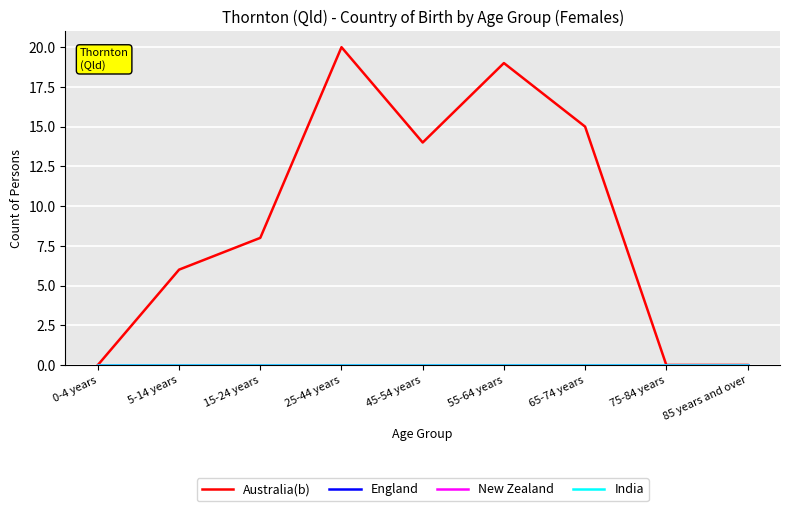

True or false: New Zealand and India intersect in this chart.

False